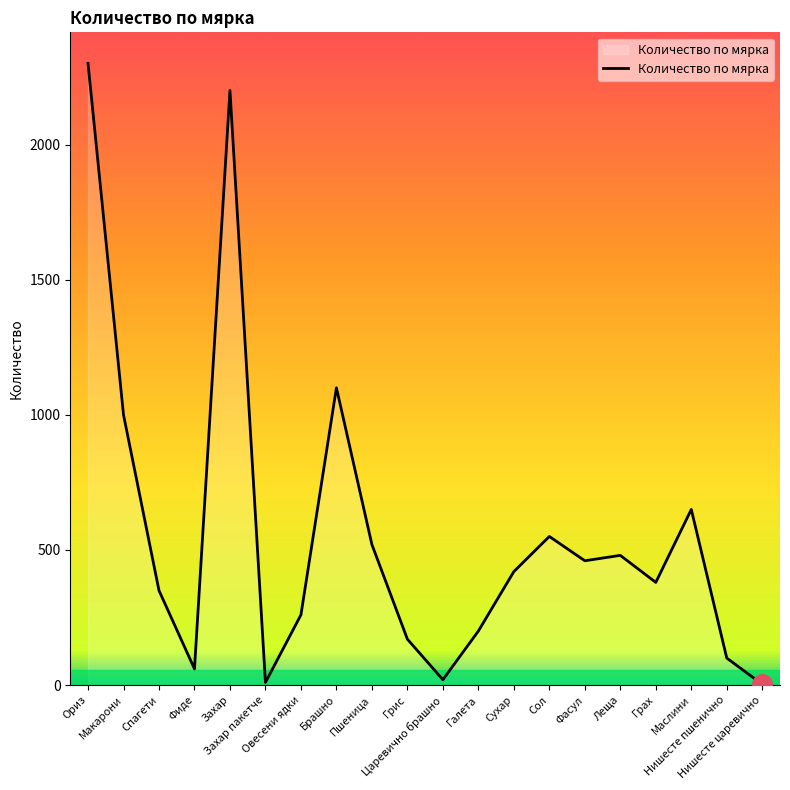

What is the maximum value shown in the chart?

2300